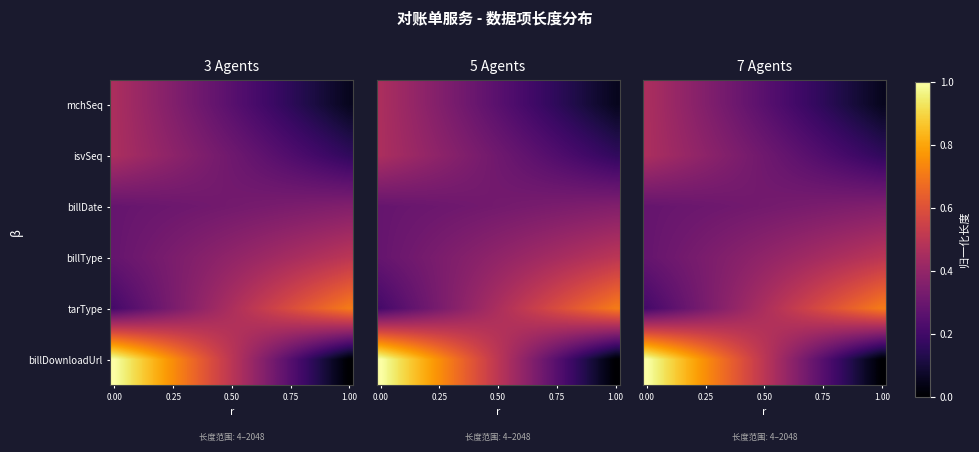

Which series has the largest total across all categories?

billDownloadUrl